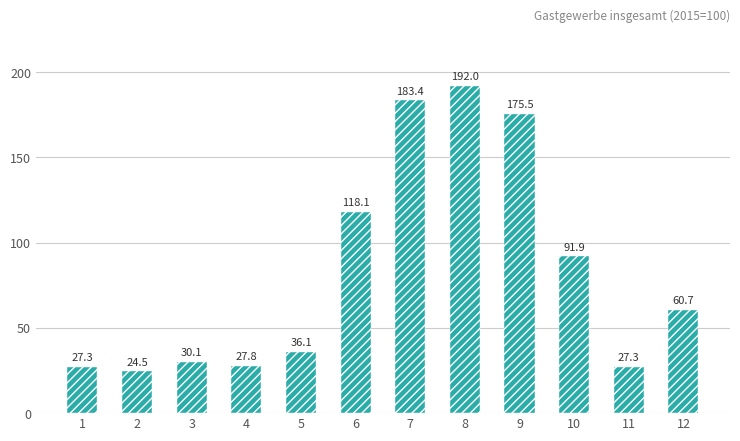

What value does the data have at 4?

27.8